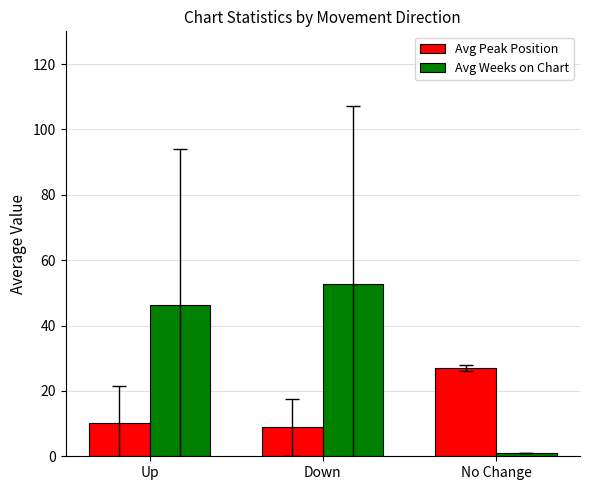

At which label does Avg Peak Position first exceed 10?

Up